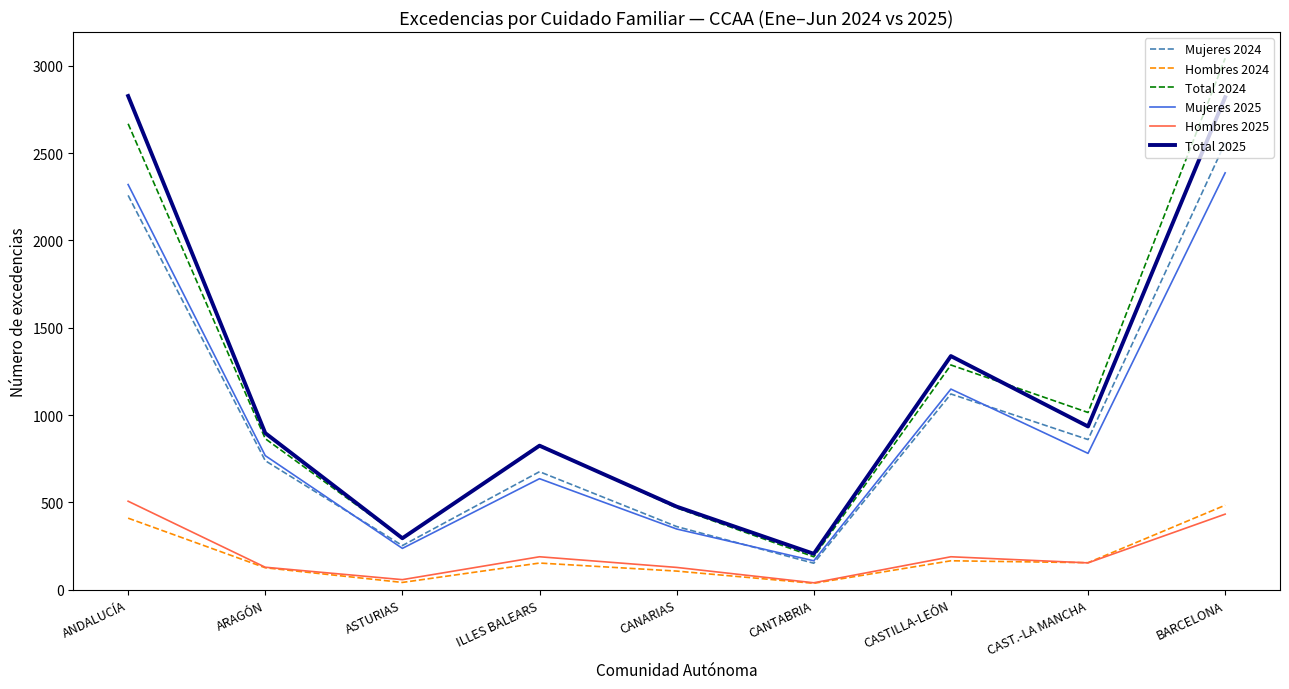

The value of Hombres 2025 at ANDALUCÍA is 507. True or false?

True